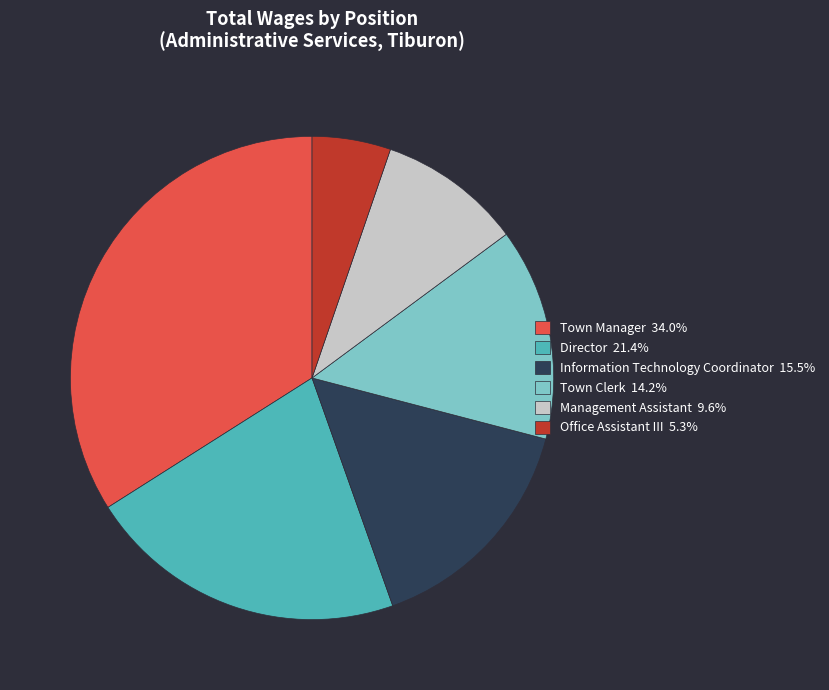

Approximately how many times larger is the value at Director 21.4% compared to Office Assistant III 5.3%?

4.1